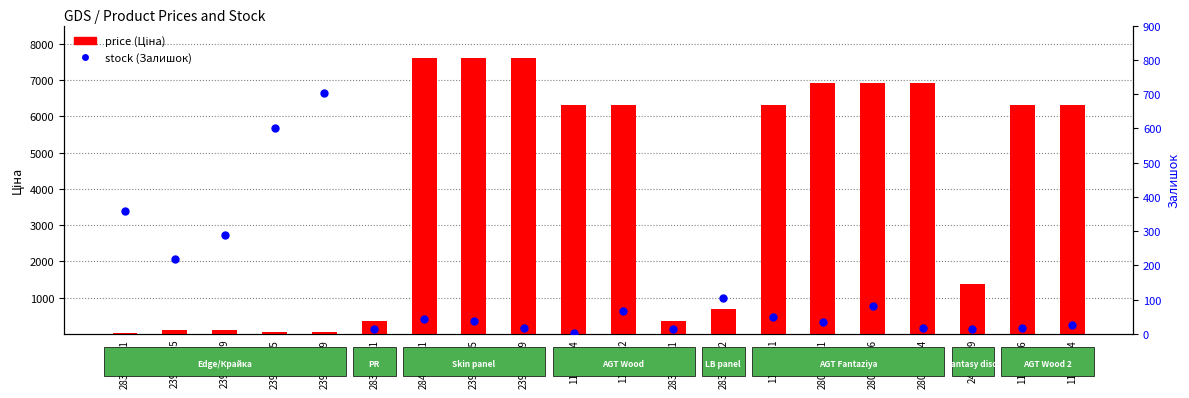

At how many categories does at least one series exceed 2381?

11